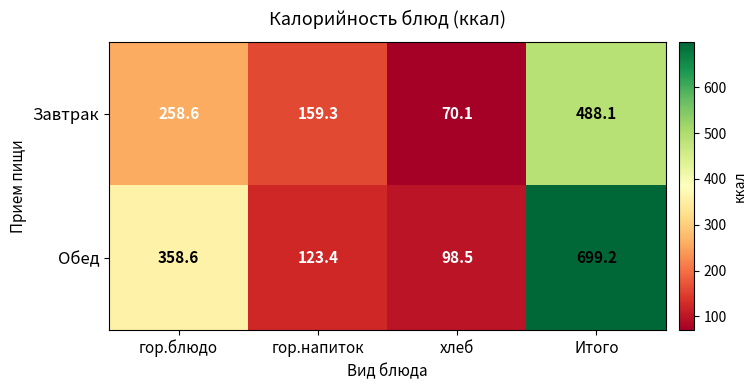

Which series has the largest range (max minus min)?

Обед